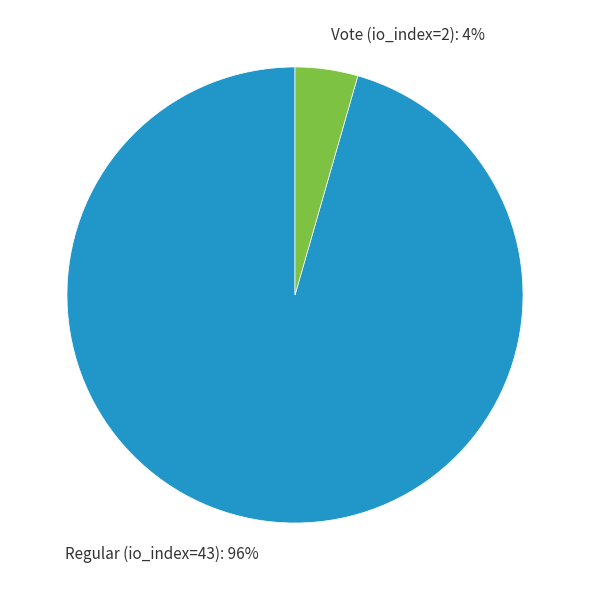

What is the smallest slice in the pie chart?

Vote (io_index=2)